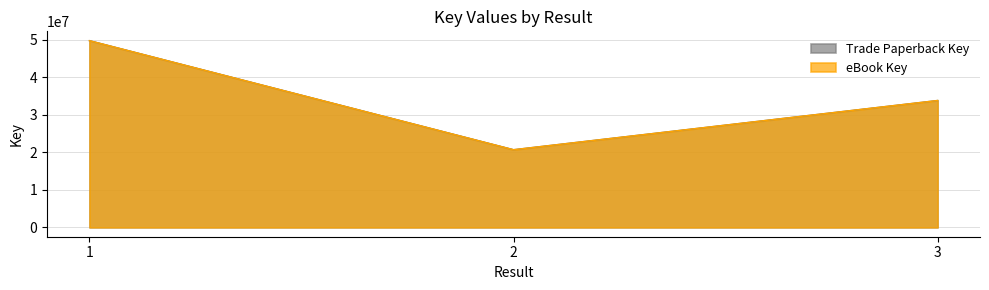

What is the approximate value of eBook Key at 3, to the nearest 10?

33803860